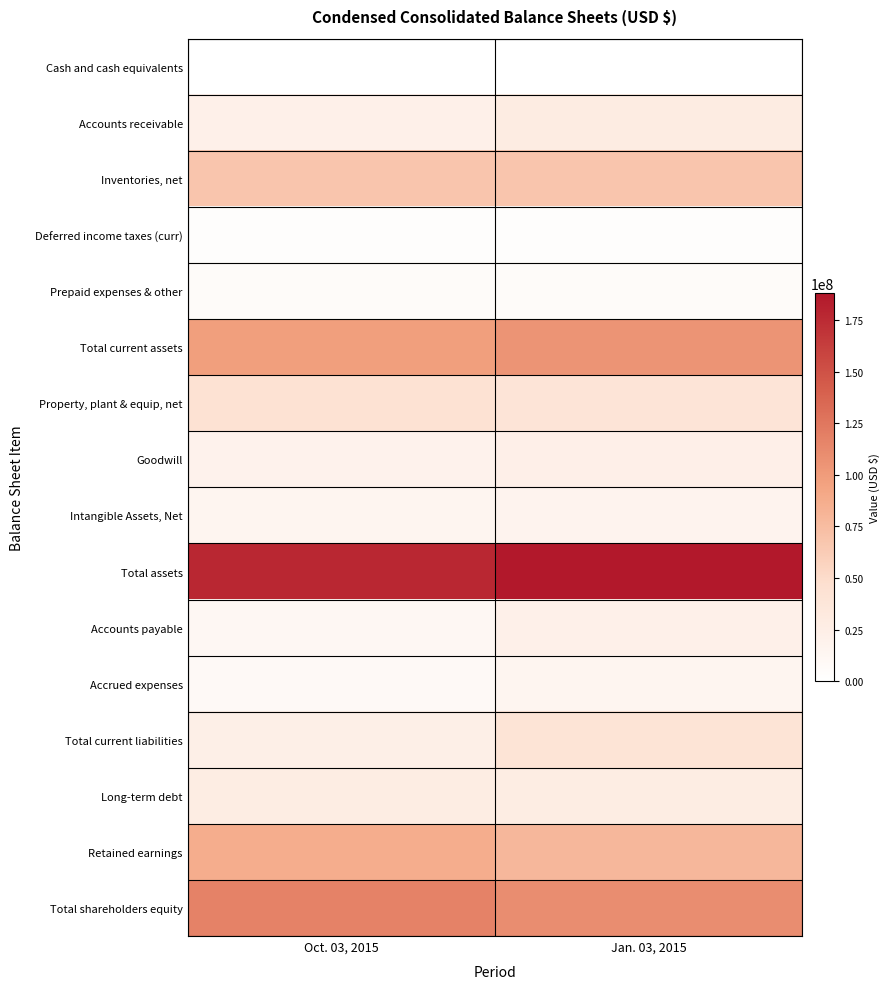

What is the minimum value shown in the chart?

26623